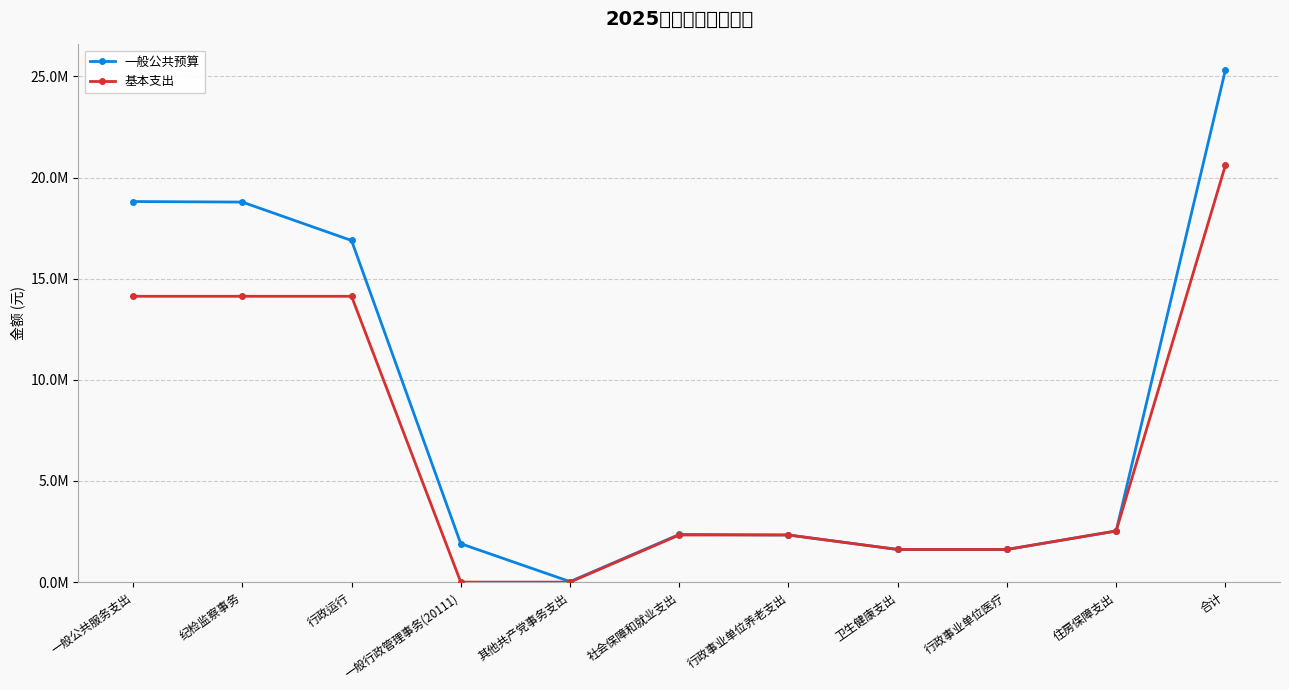

Which series has the largest total across all categories?

一般公共预算